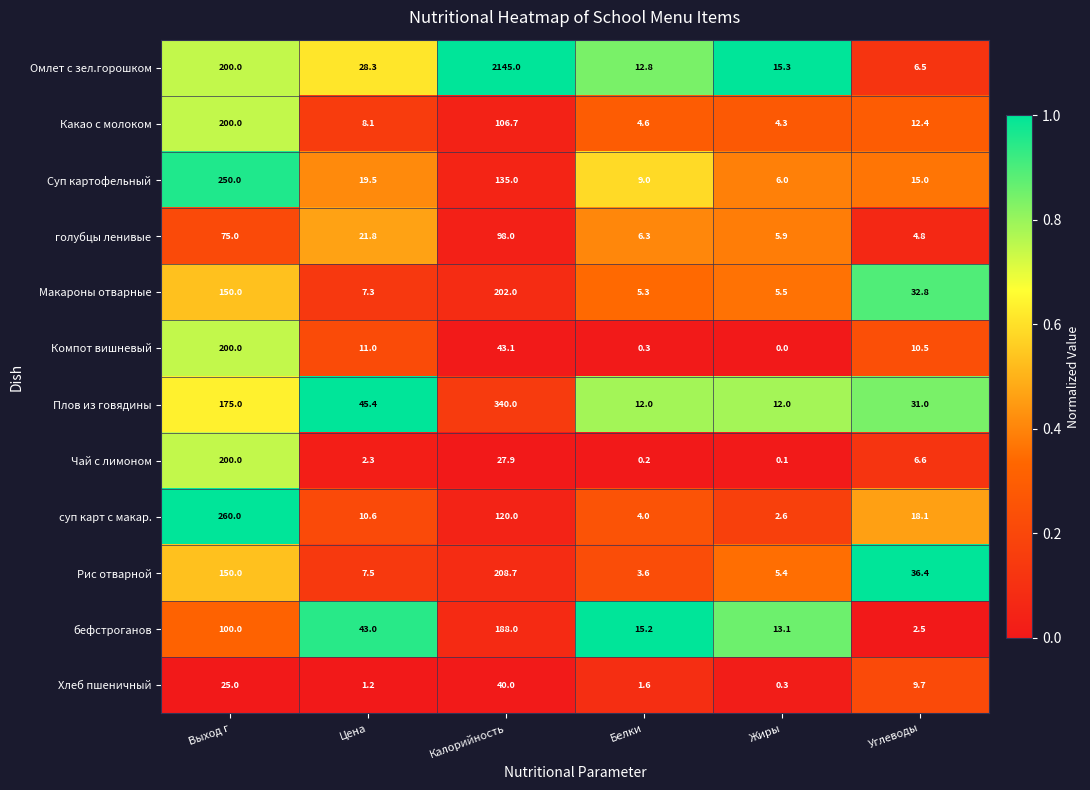

Is it true that голубцы ленивые equals 1.5 at Углеводы?

False